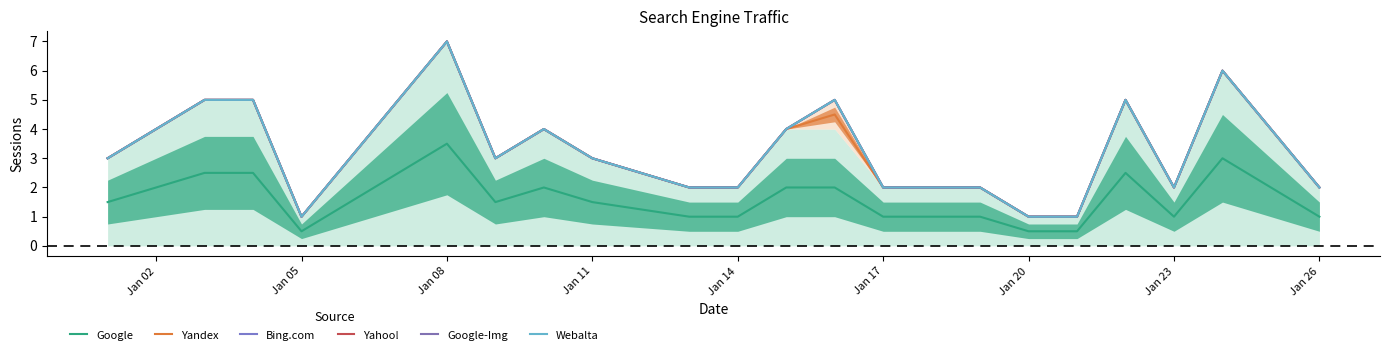

Which series has the largest range (max minus min)?

Yandex